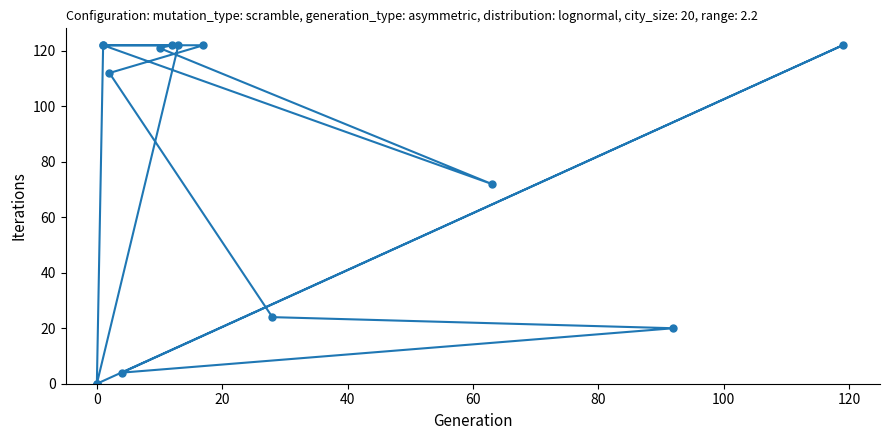

How many interior local peaks (higher than both neighbors) does the data have?

1